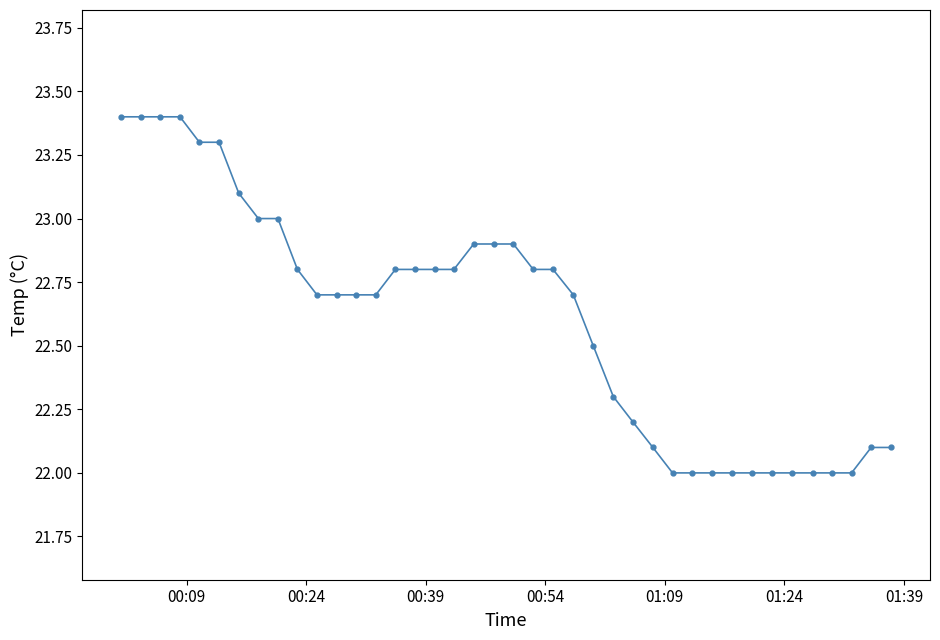

What is the value of the 28th point from the left?

22.1